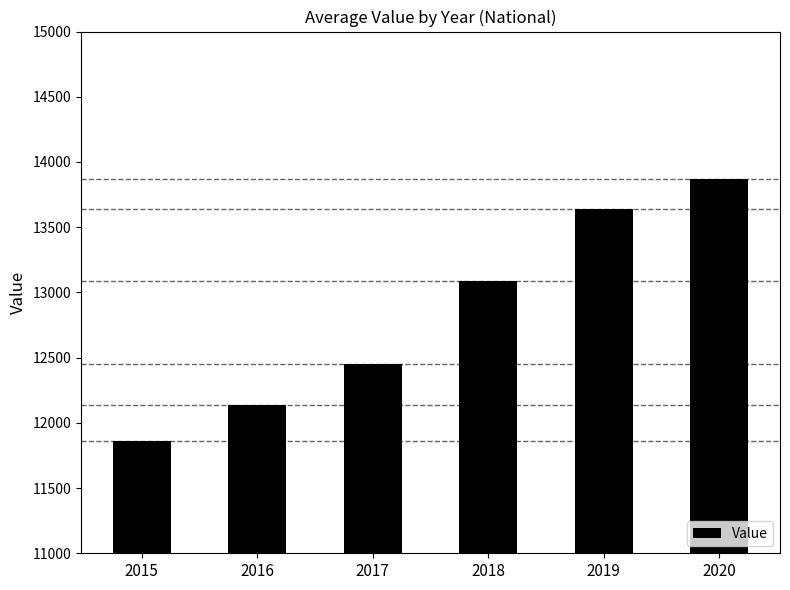

What is the change in value from 2016 to 2018?

+953